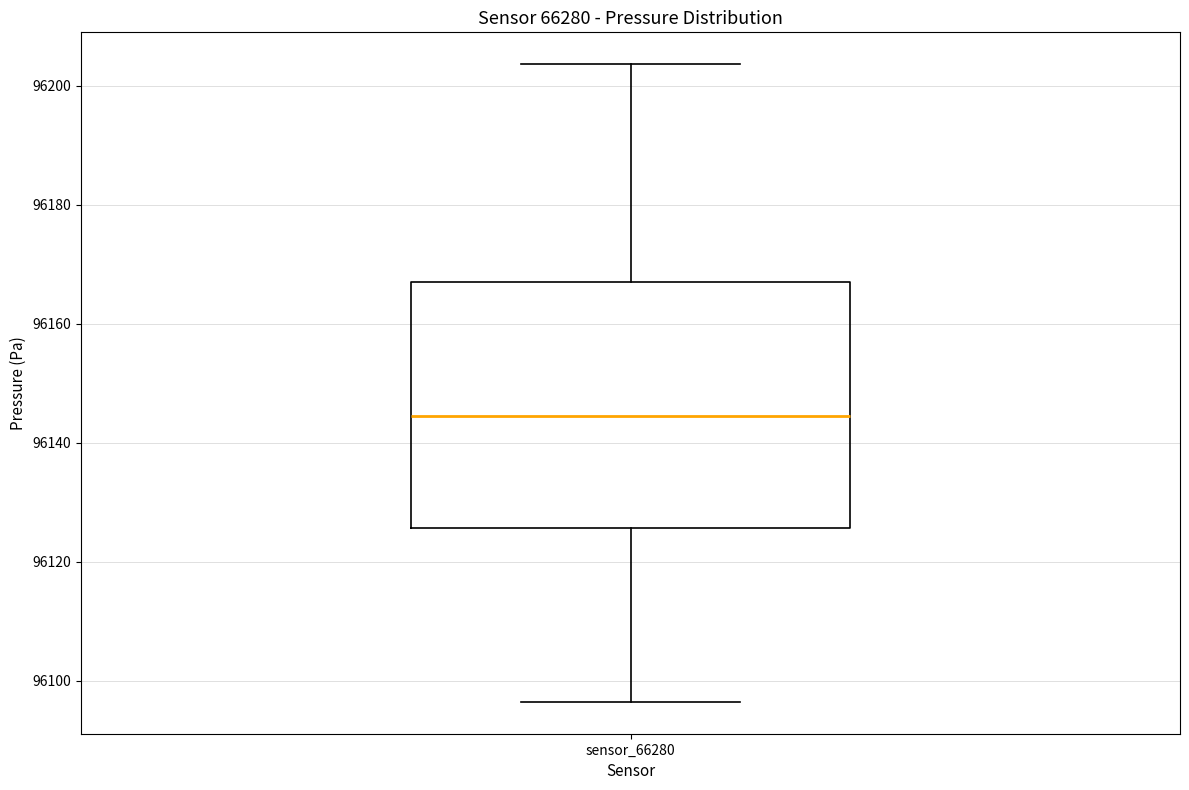

Read this box plot against the y-axis: the position of the median line, the range covered by the box, and the ends of both whiskers. The values are not printed on the chart, so give them approximately, as read against the axis.

median 96144, box 96126 to 96166, whiskers 96096 to 96204